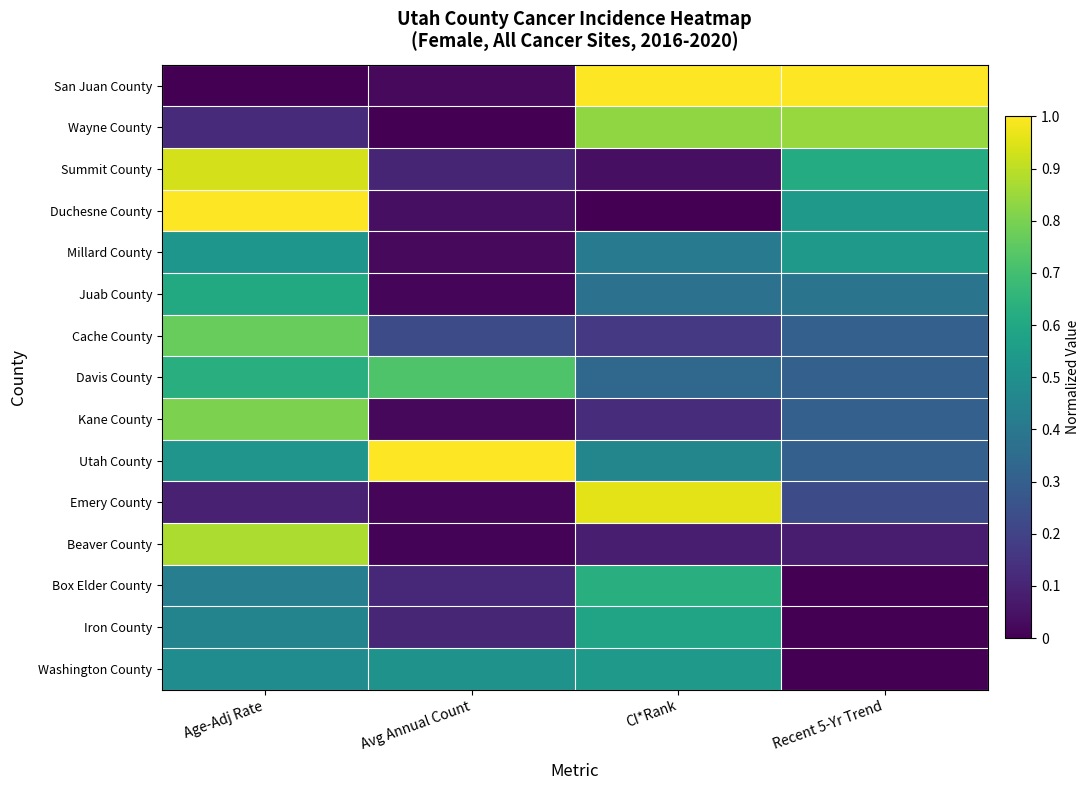

What is the difference between the highest and lowest values at CI*Rank?

1.0